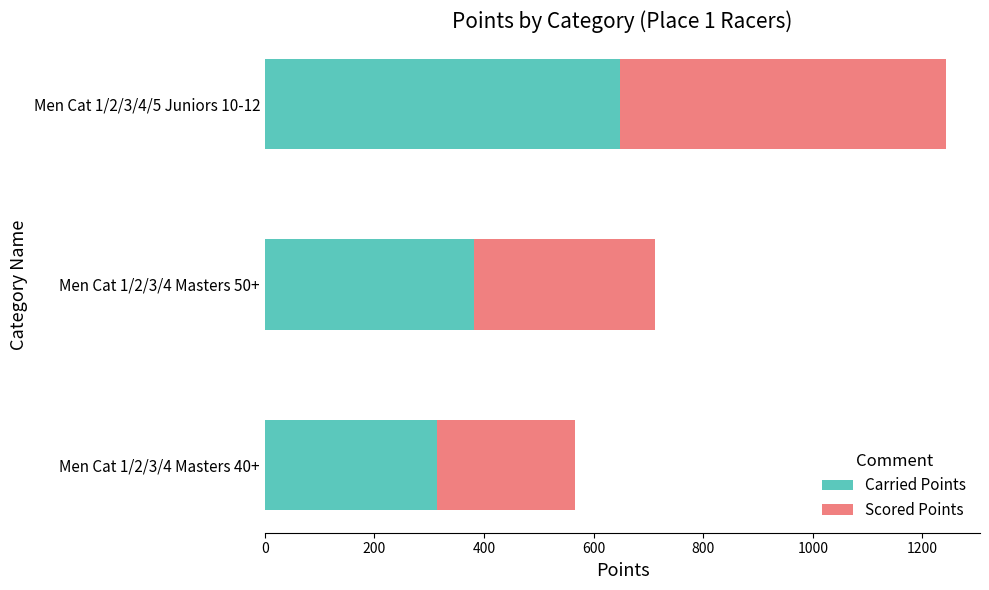

What is the approximate value of Carried Points at Men Cat 1/2/3/4/5 Juniors 10-12?

647.4